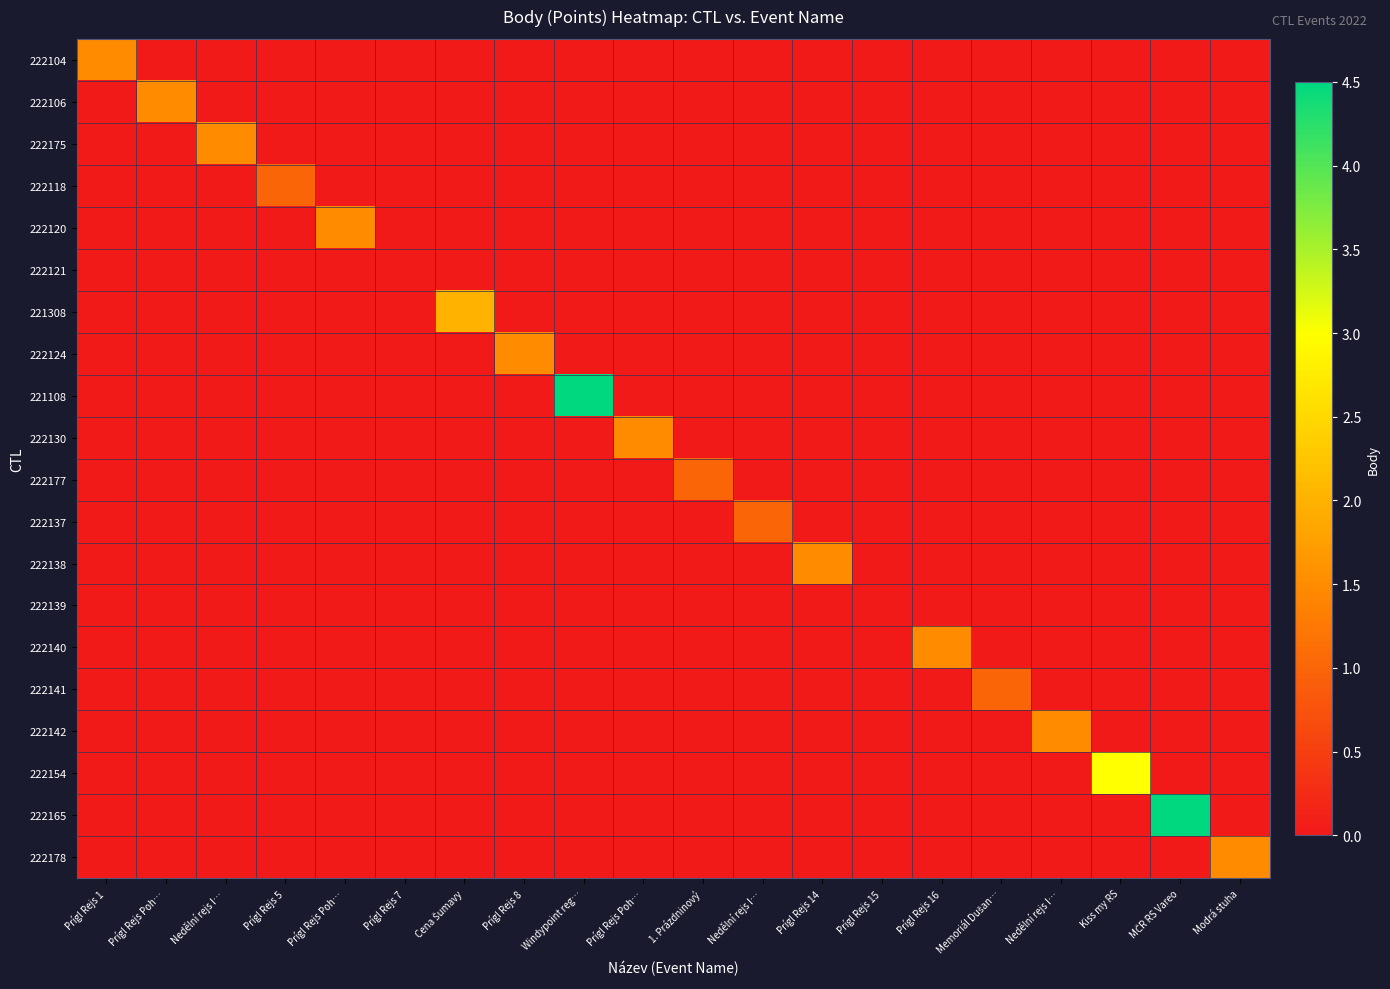

What is the maximum value shown in the chart?

4.5